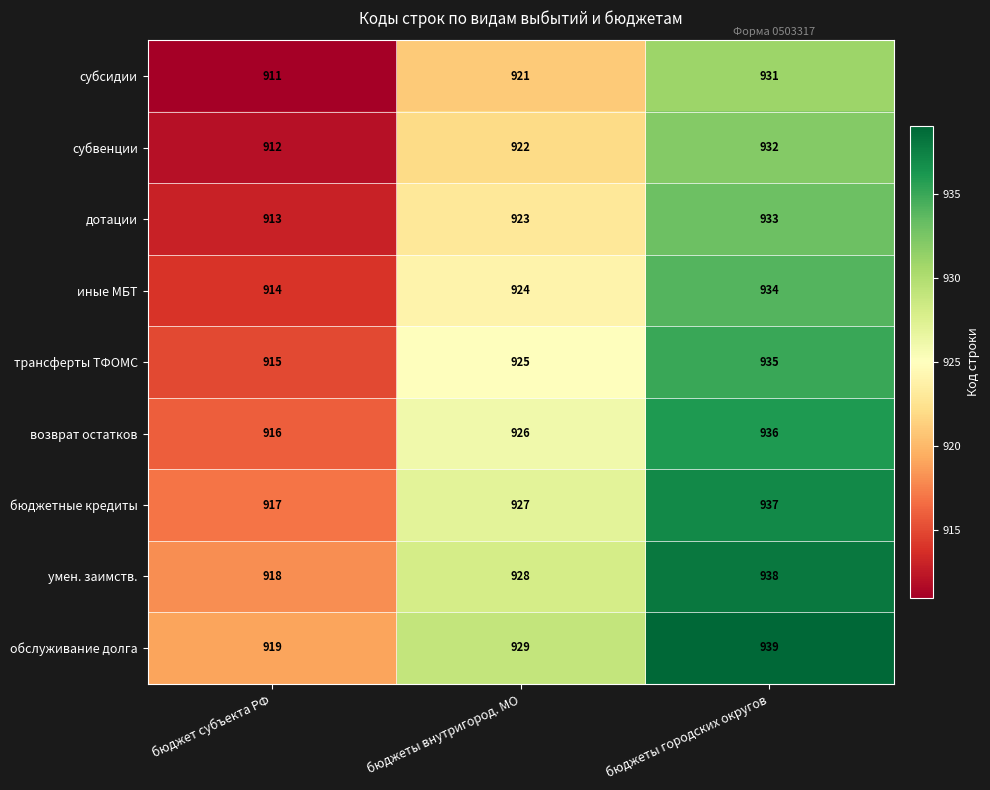

Is it true that умен. заимств. equals 918 at бюджет субъекта РФ?

True